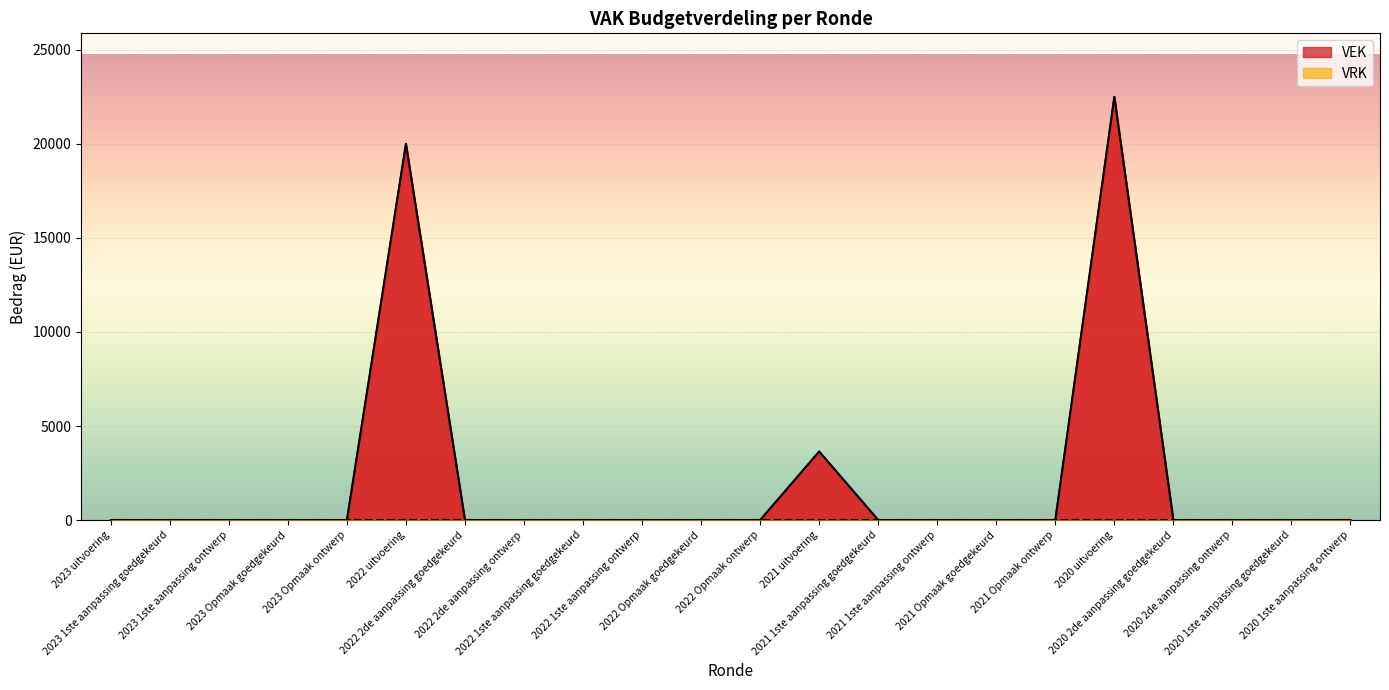

The chart shows a value of 0 at 2022 1ste aanpassing ontwerp. True or false?

True